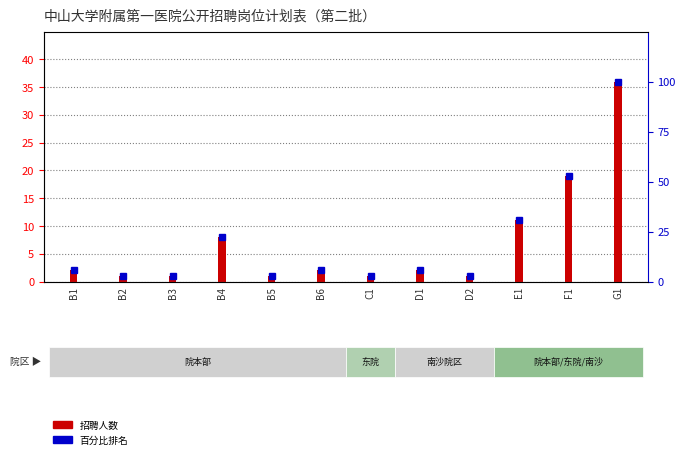

Where is 百分比排名 nearest to the value 51?

F1